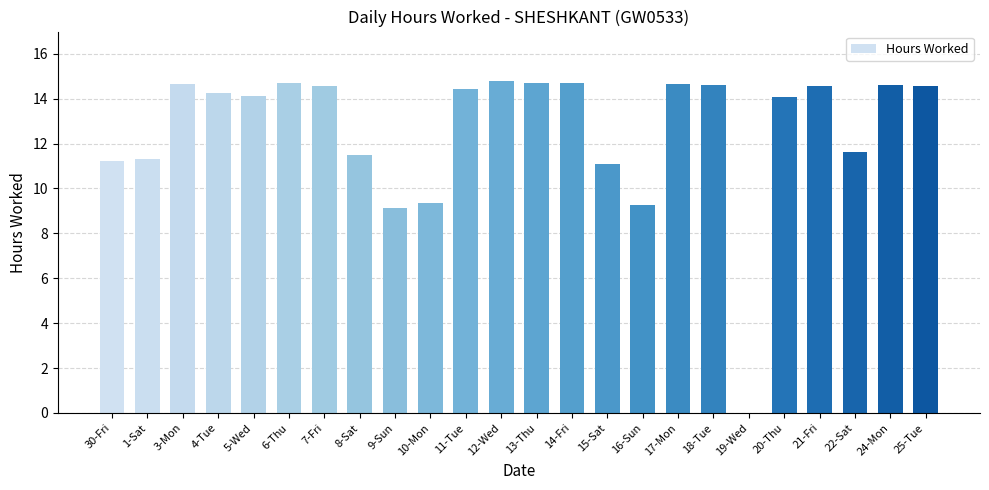

True or false: the data shows 14.1 at 5-Wed.

True